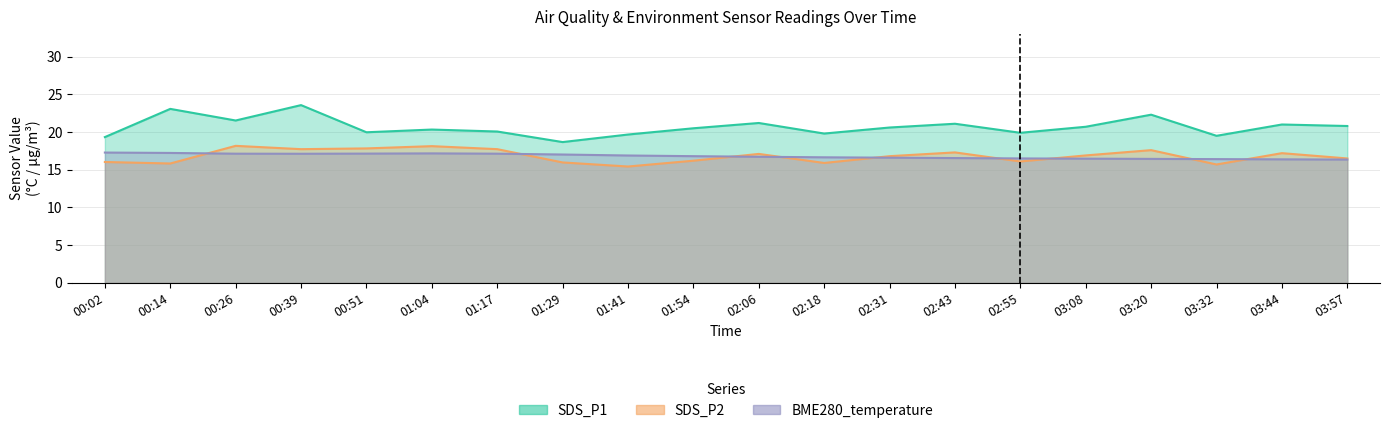

What is the label of the 16th point from the right?

00:51